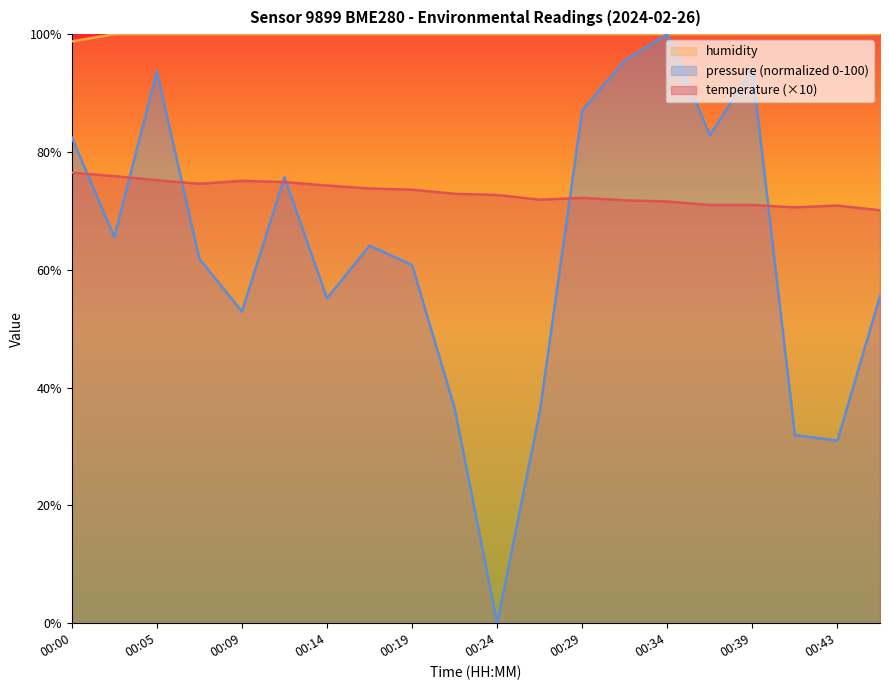

Which series has the largest total across all categories?

humidity